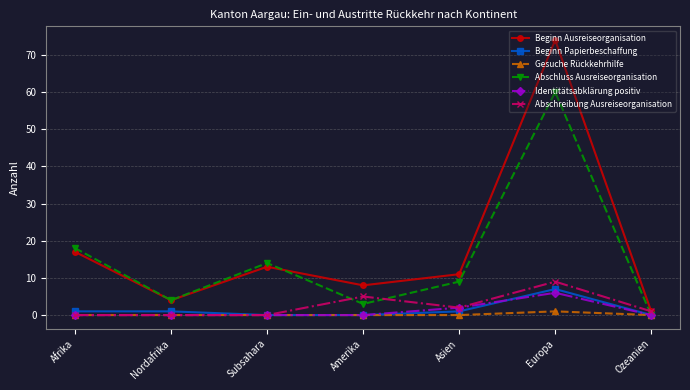

The value of Abschluss Ausreiseorganisation at Asien is 9. True or false?

True